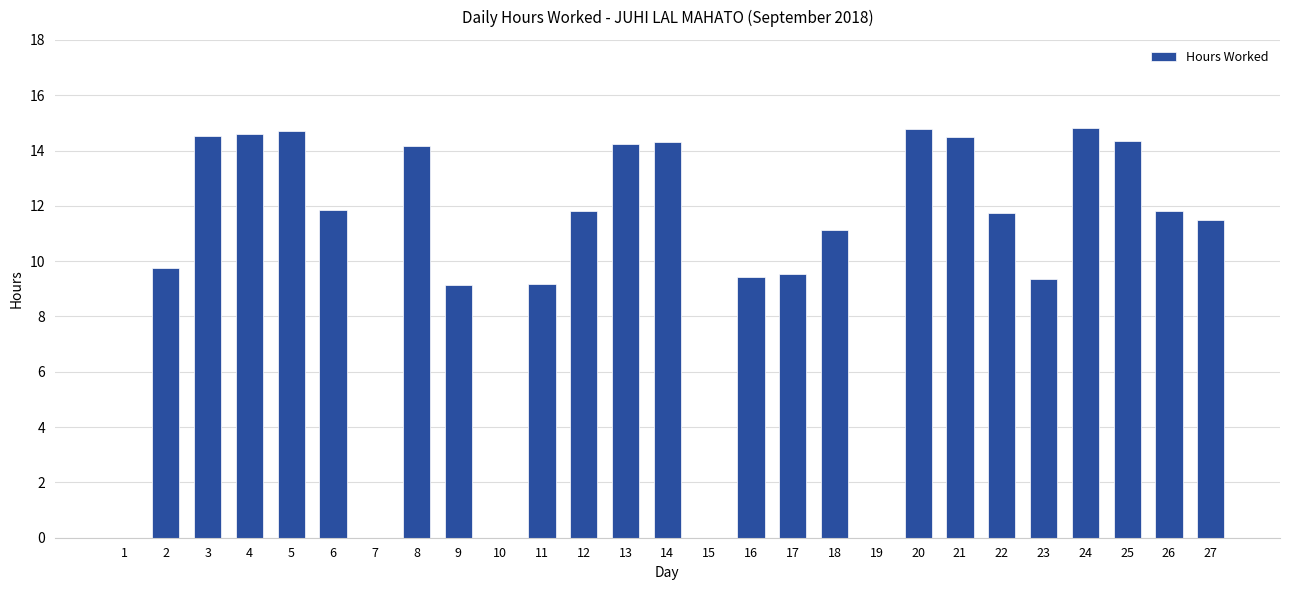

What is the sum of the values at 27 and 8?

25.7